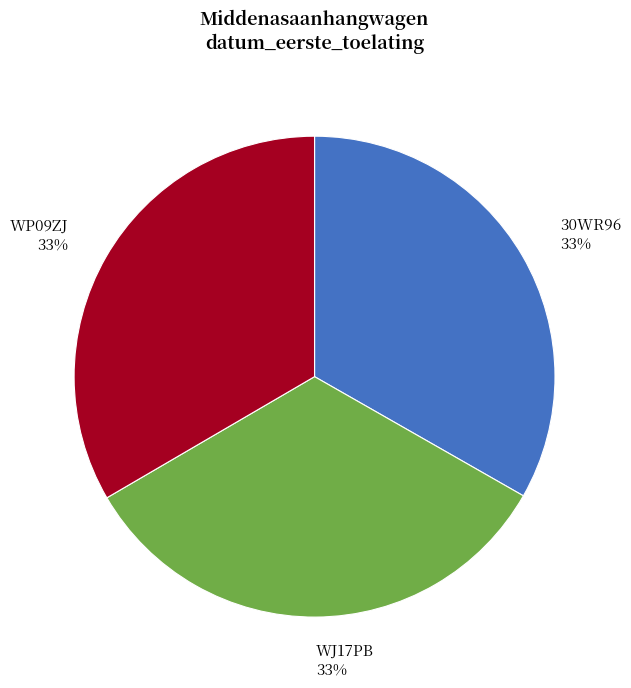

To the nearest percent, what portion does WJ17PB represent?

33%